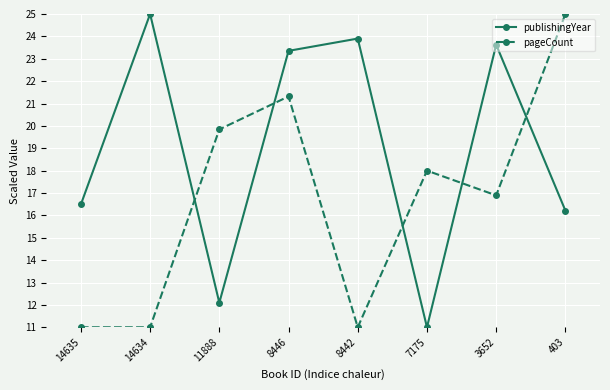

What is the spread (max minus min) of values at 3652?

6.7